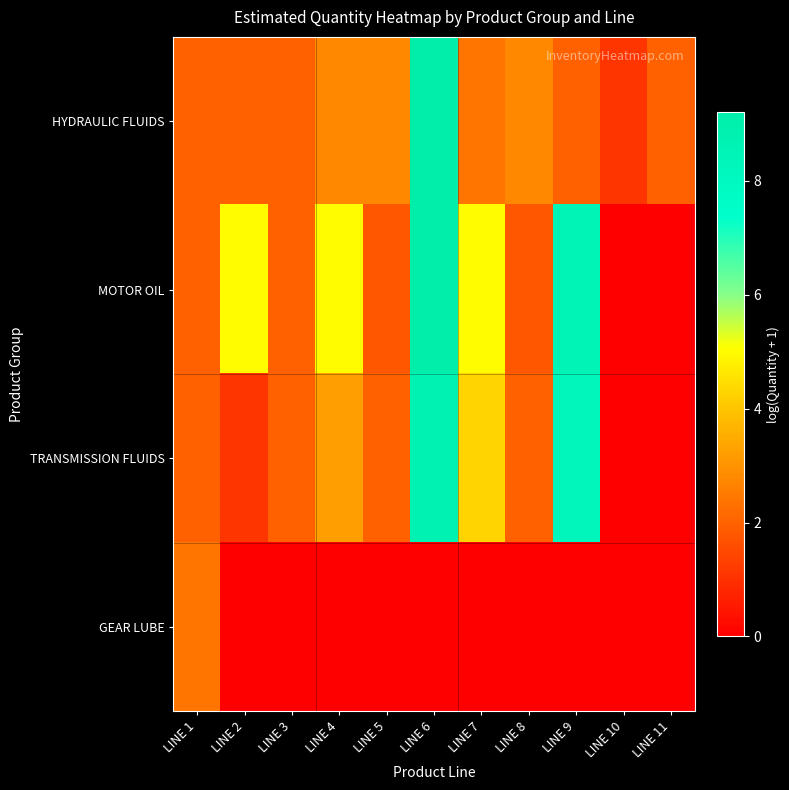

Which series changed the most between LINE 3 and LINE 7?

MOTOR OIL